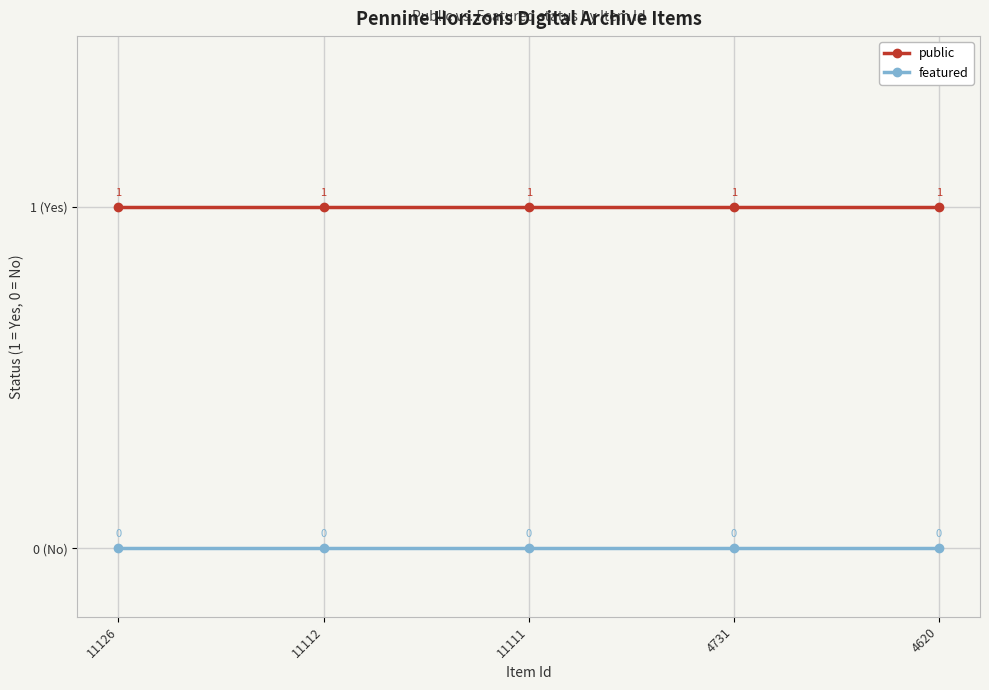

True or false: public and featured intersect in this chart.

False